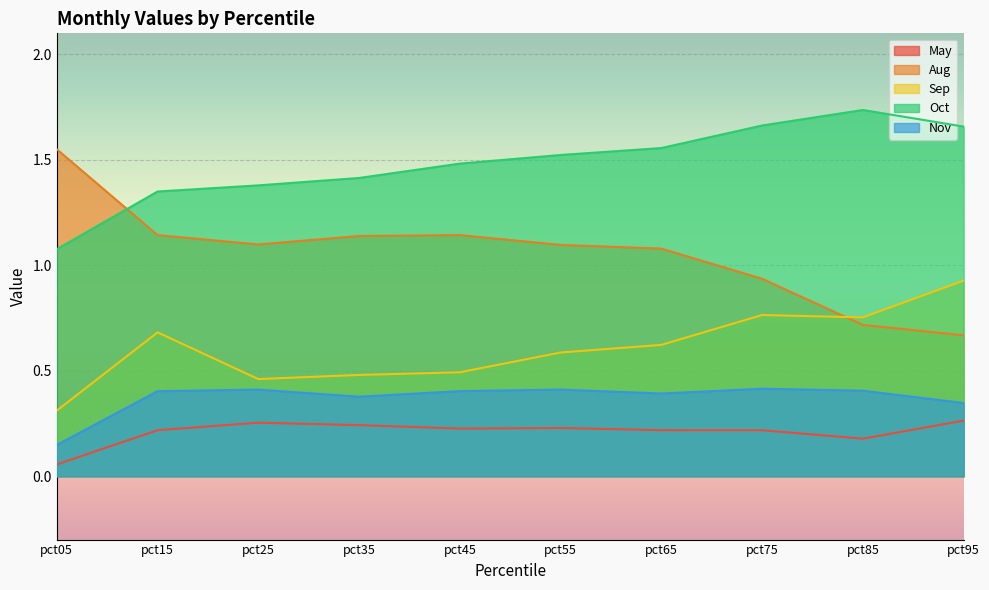

What is the value of the Oct point at the 10th from the left?

1.7